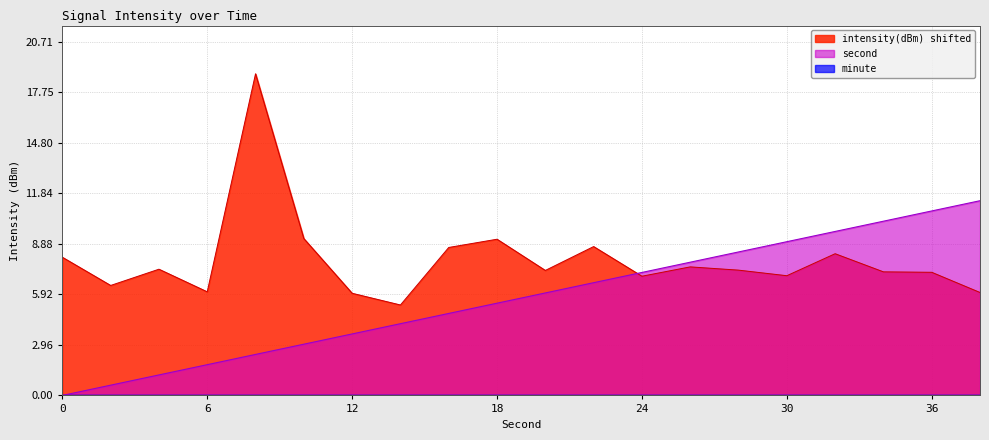

What is the spread (max minus min) of values at 18?

9.1